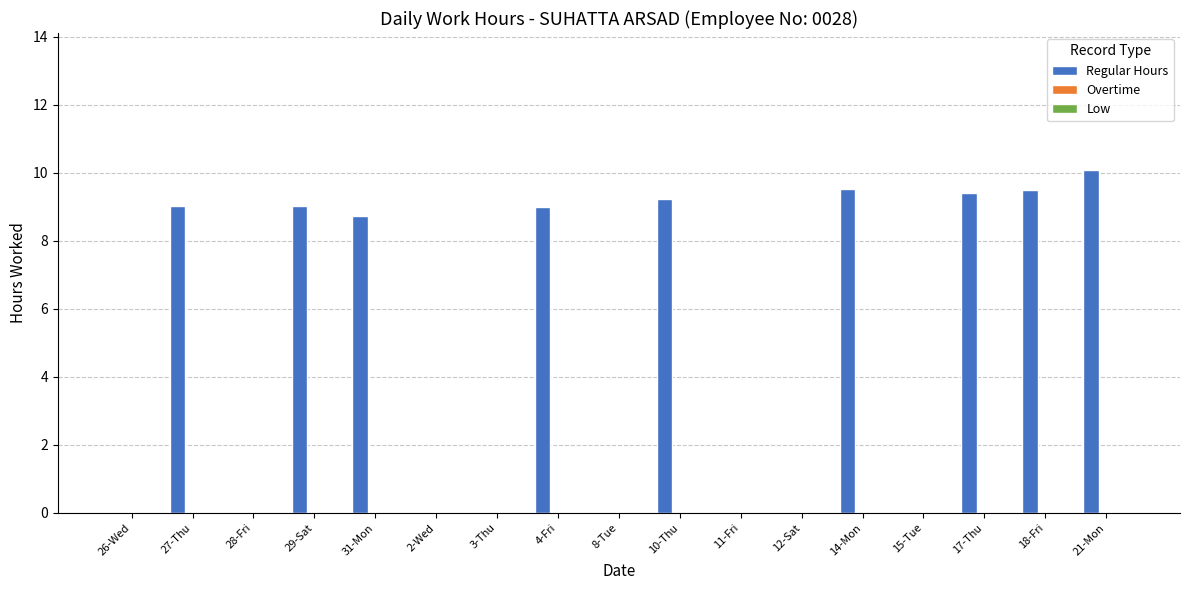

Reading right to left, what are all the values shown in this chart?

21-Mon=10.1	18-Fri=9.5	17-Thu=9.4	15-Tue=0.0	14-Mon=9.5	12-Sat=0.0	11-Fri=0.0	10-Thu=9.2	8-Tue=0.0	4-Fri=9.0	3-Thu=0.0	2-Wed=0.0	31-Mon=8.7	29-Sat=9.0	28-Fri=0.0	27-Thu=9.0	26-Wed=0.0